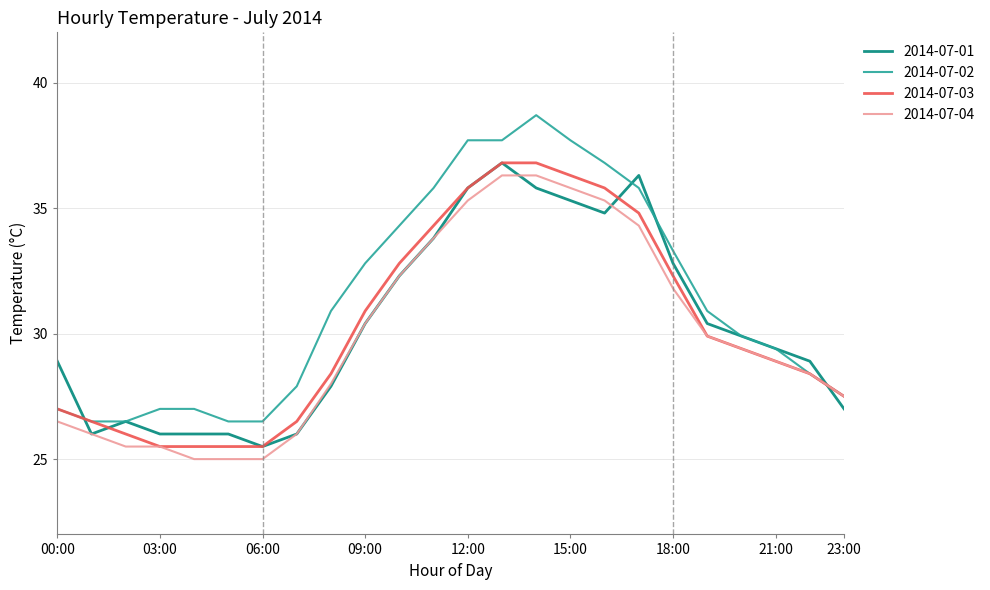

What is the sum of all 2014-07-02 values?

752.5